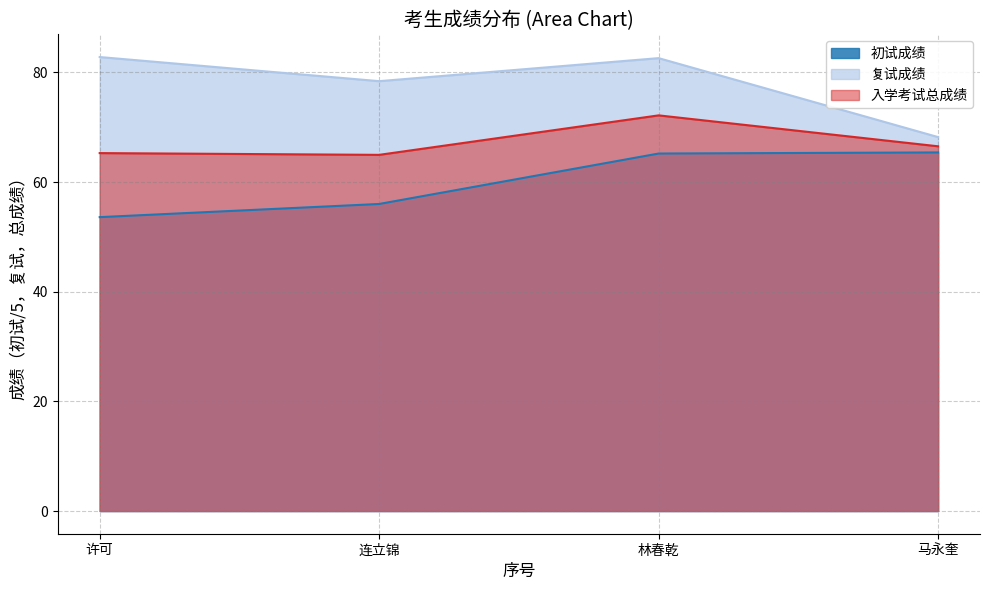

What is the total value across all series at 林春乾?

220.0